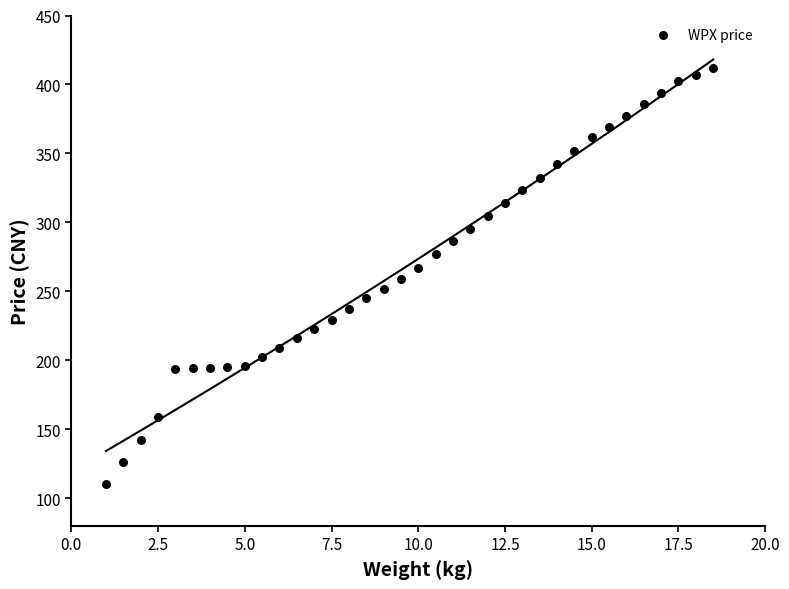

What is the range of X values (max minus min)?

17.5